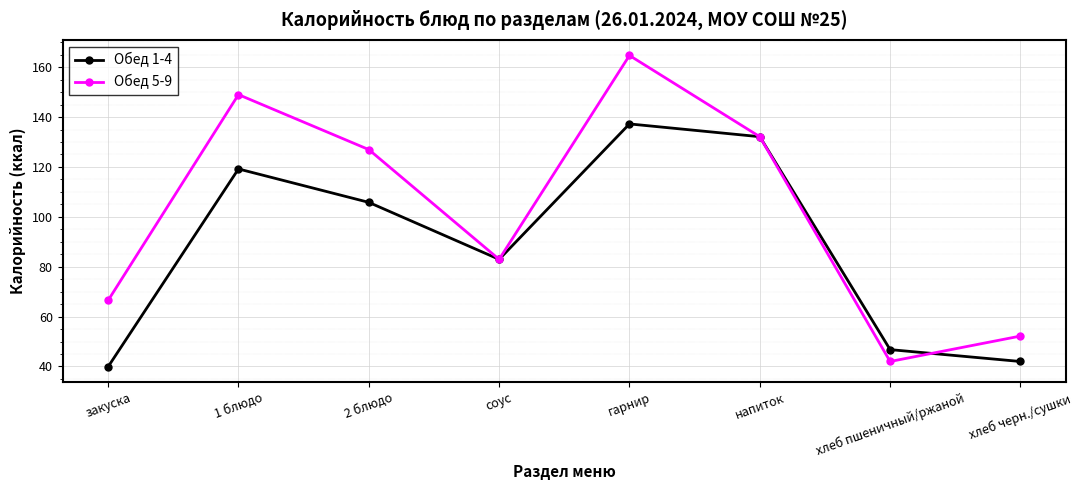

True or false: Обед 1-4 has more than 0 interior local peaks.

True